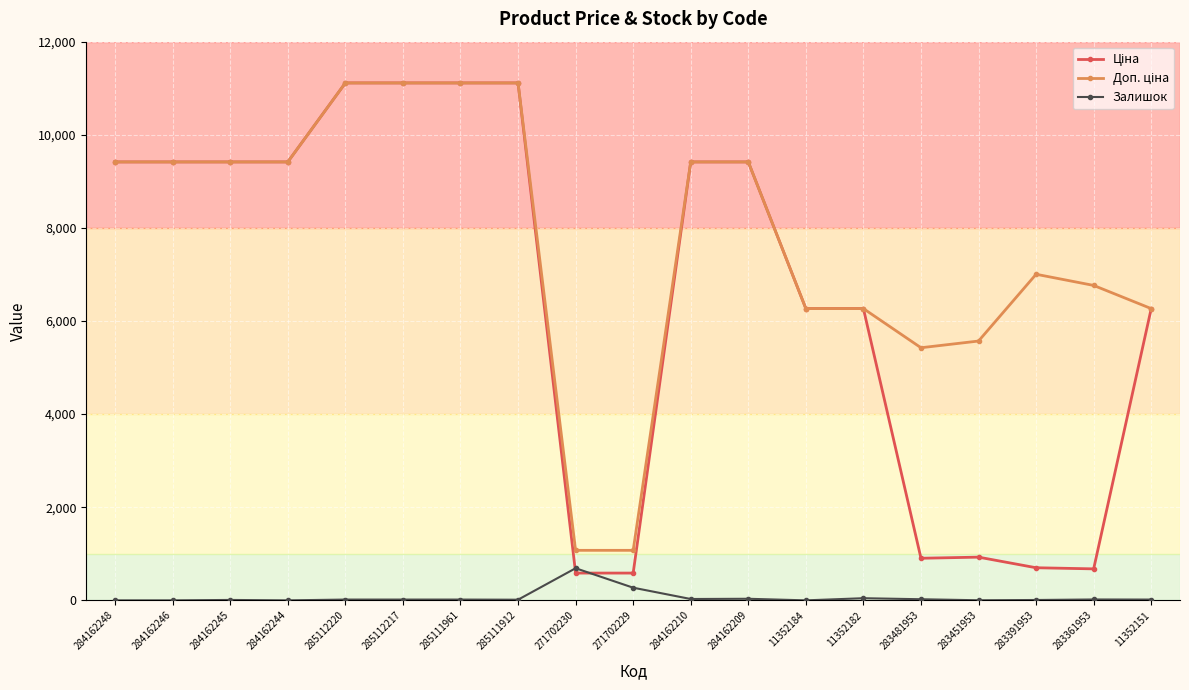

True or false: Залишок has more than 0 points higher than both neighbors.

True